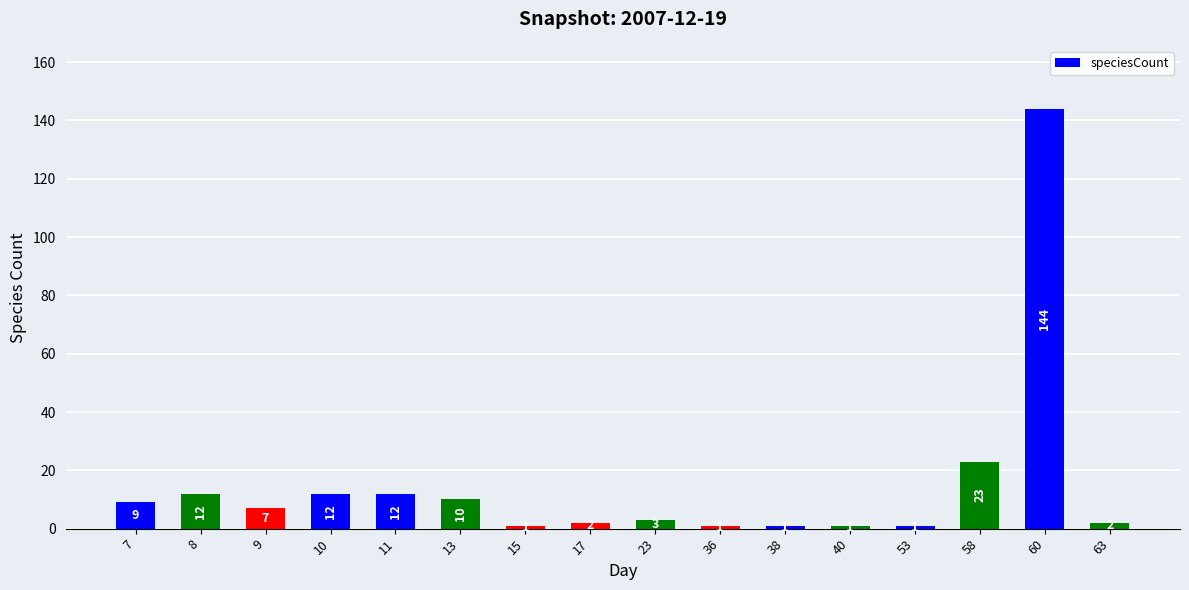

Reading left to right, extract all data points from this chart.

7=9	8=12	9=7	10=12	11=12	13=10	15=1	17=2	23=3	36=1	38=1	40=1	53=1	58=23	60=144	63=2